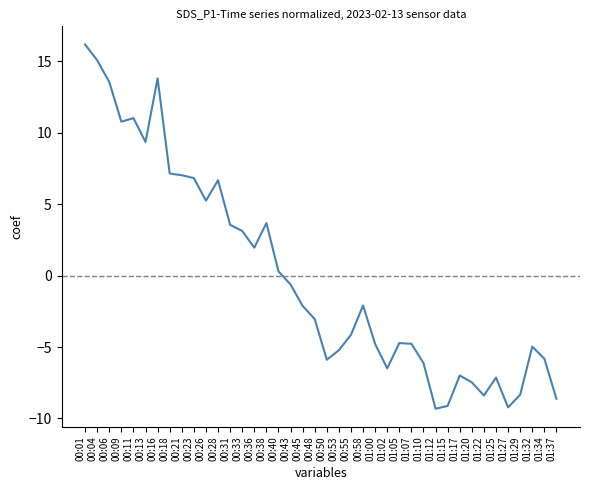

What position from the left is 01:32?

38